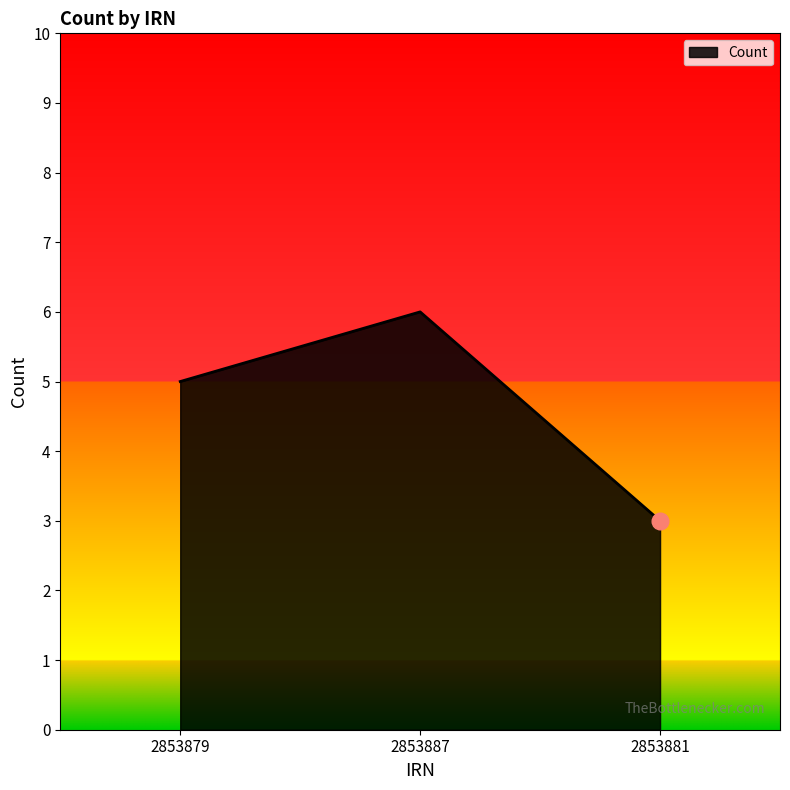

Reading right to left, extract all data points from this chart.

2853881=3	2853887=6	2853879=5